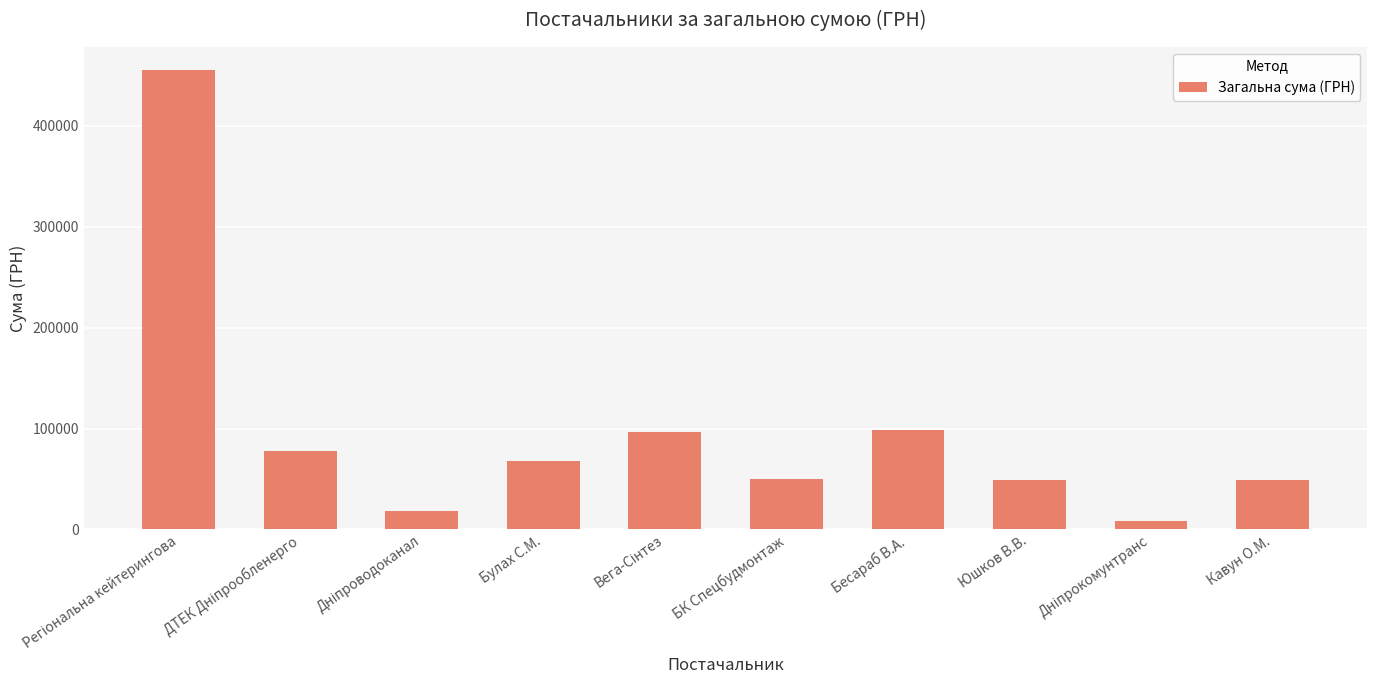

What is the greatest value displayed?

455441.8